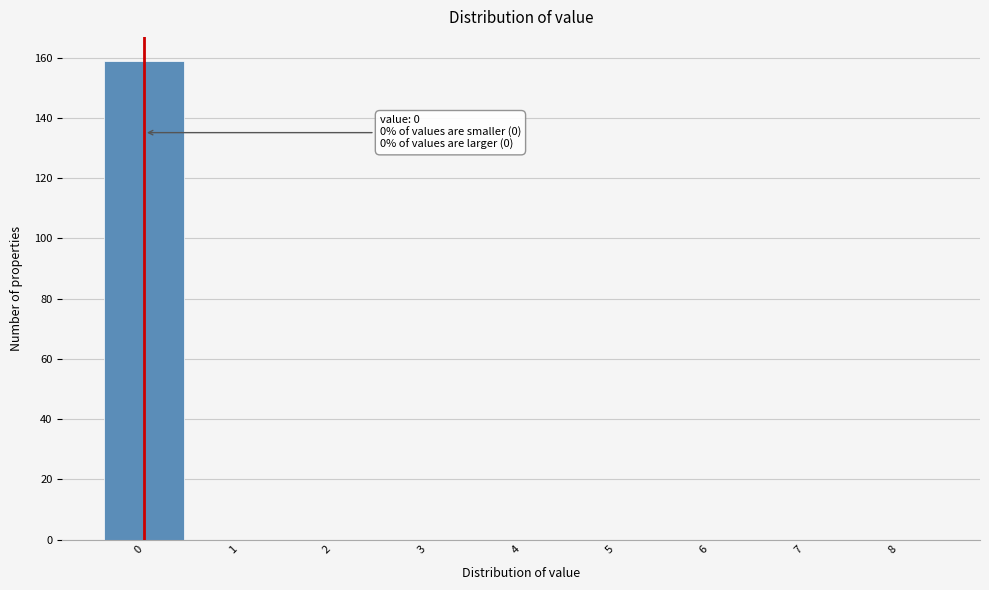

Over which range of the x-axis is the bar tallest?

-0.5 to 0.5